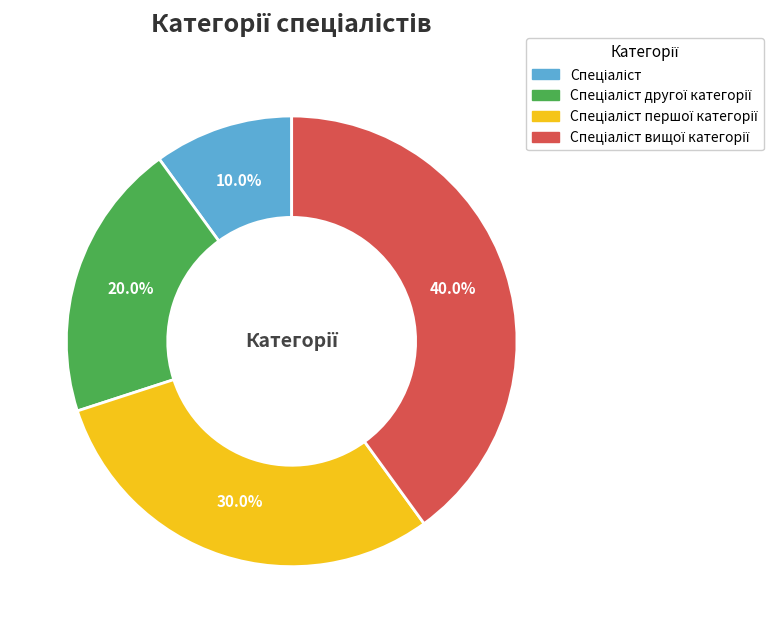

Is there any slice that represents more than half of the pie?

No